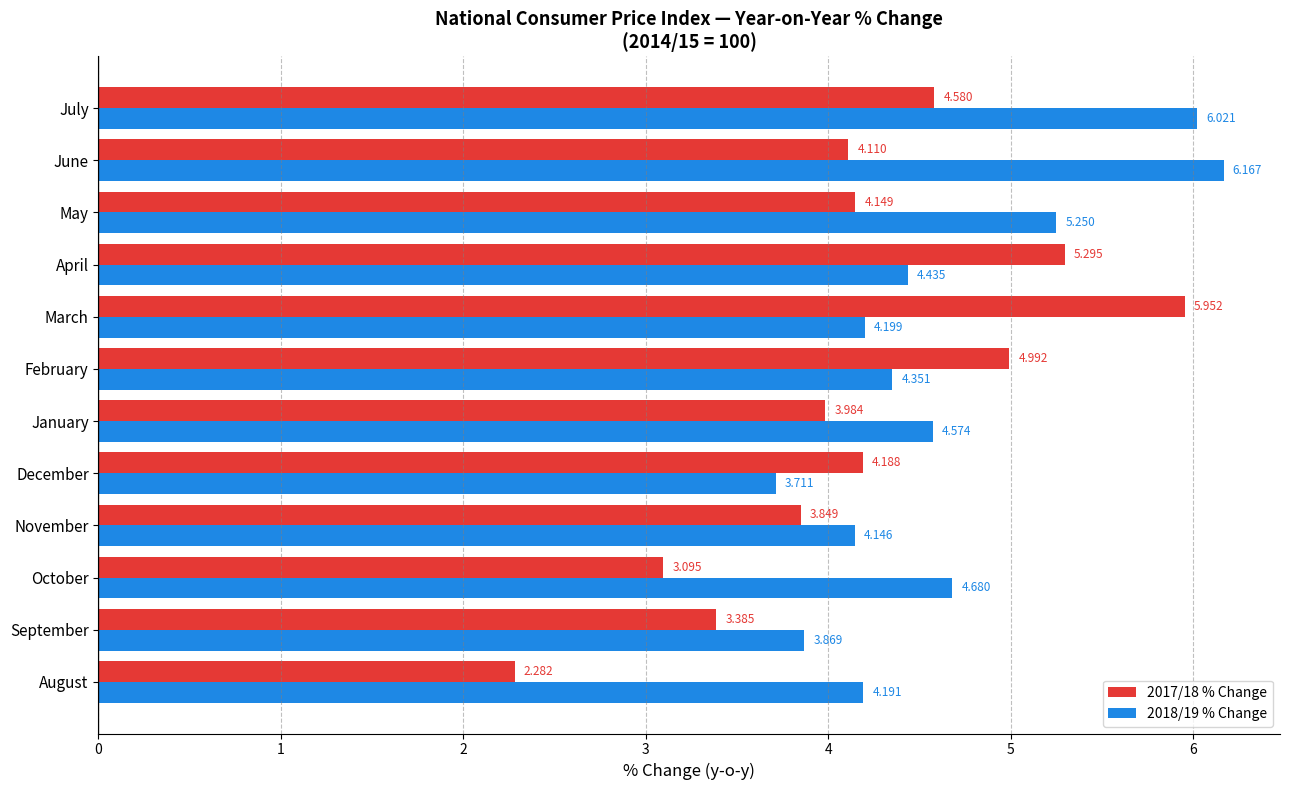

Is the value of 2018/19 % Change at August greater than the value of 2017/18 % Change at January?

Yes